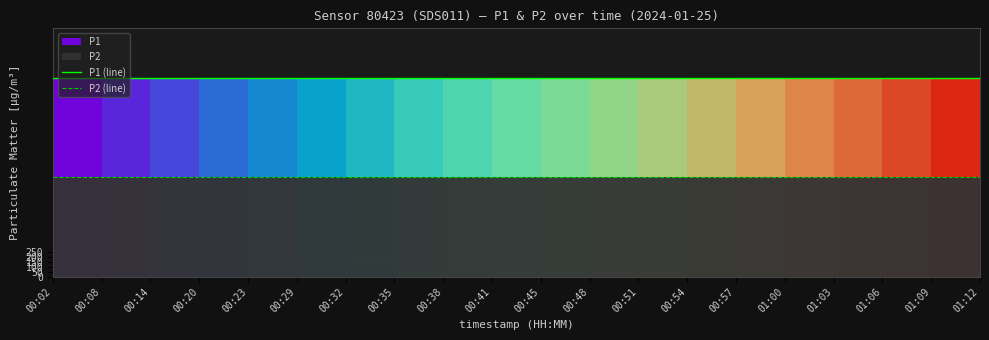

At which label is P1 (line) closest to 1999?

00:02